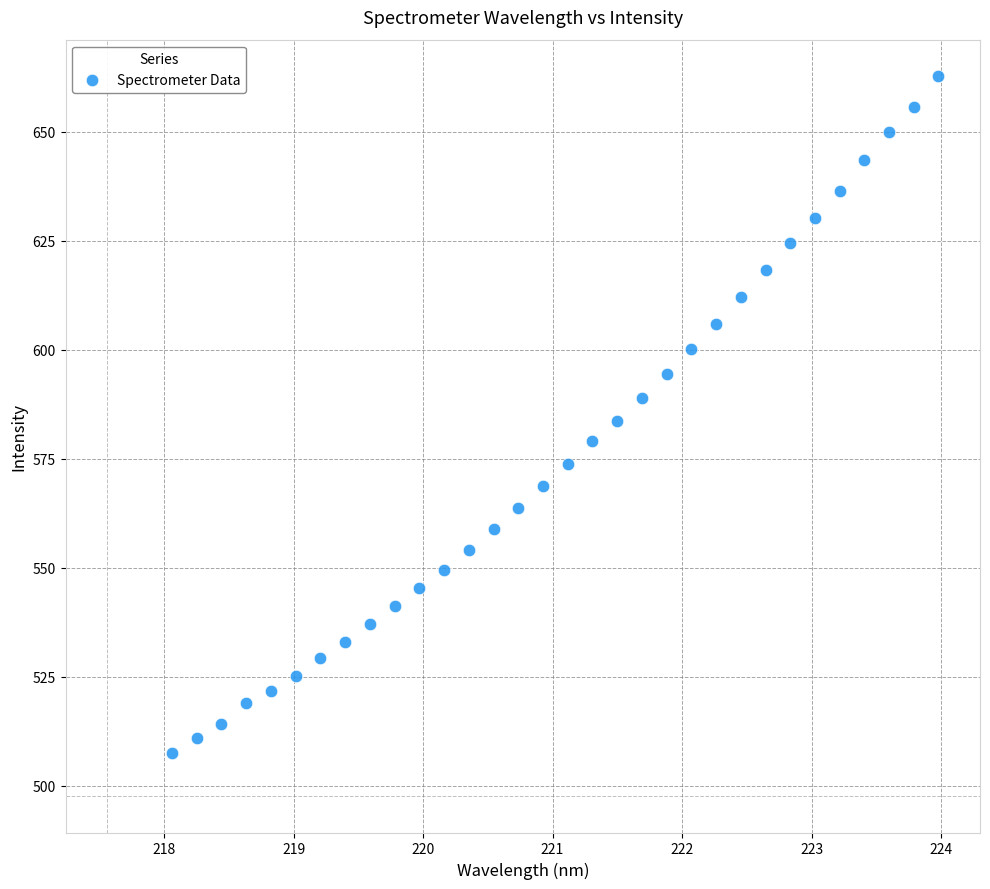

What is the range of X values (max minus min)?

5.9